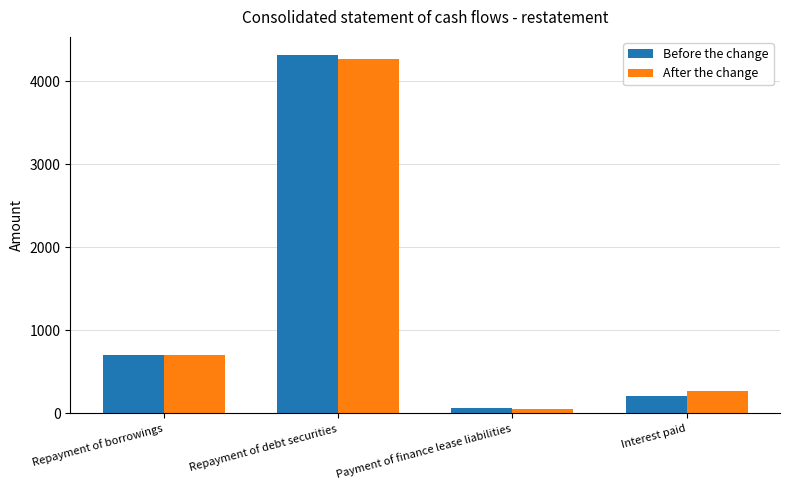

The value of Before the change at Interest paid is 208. True or false?

True